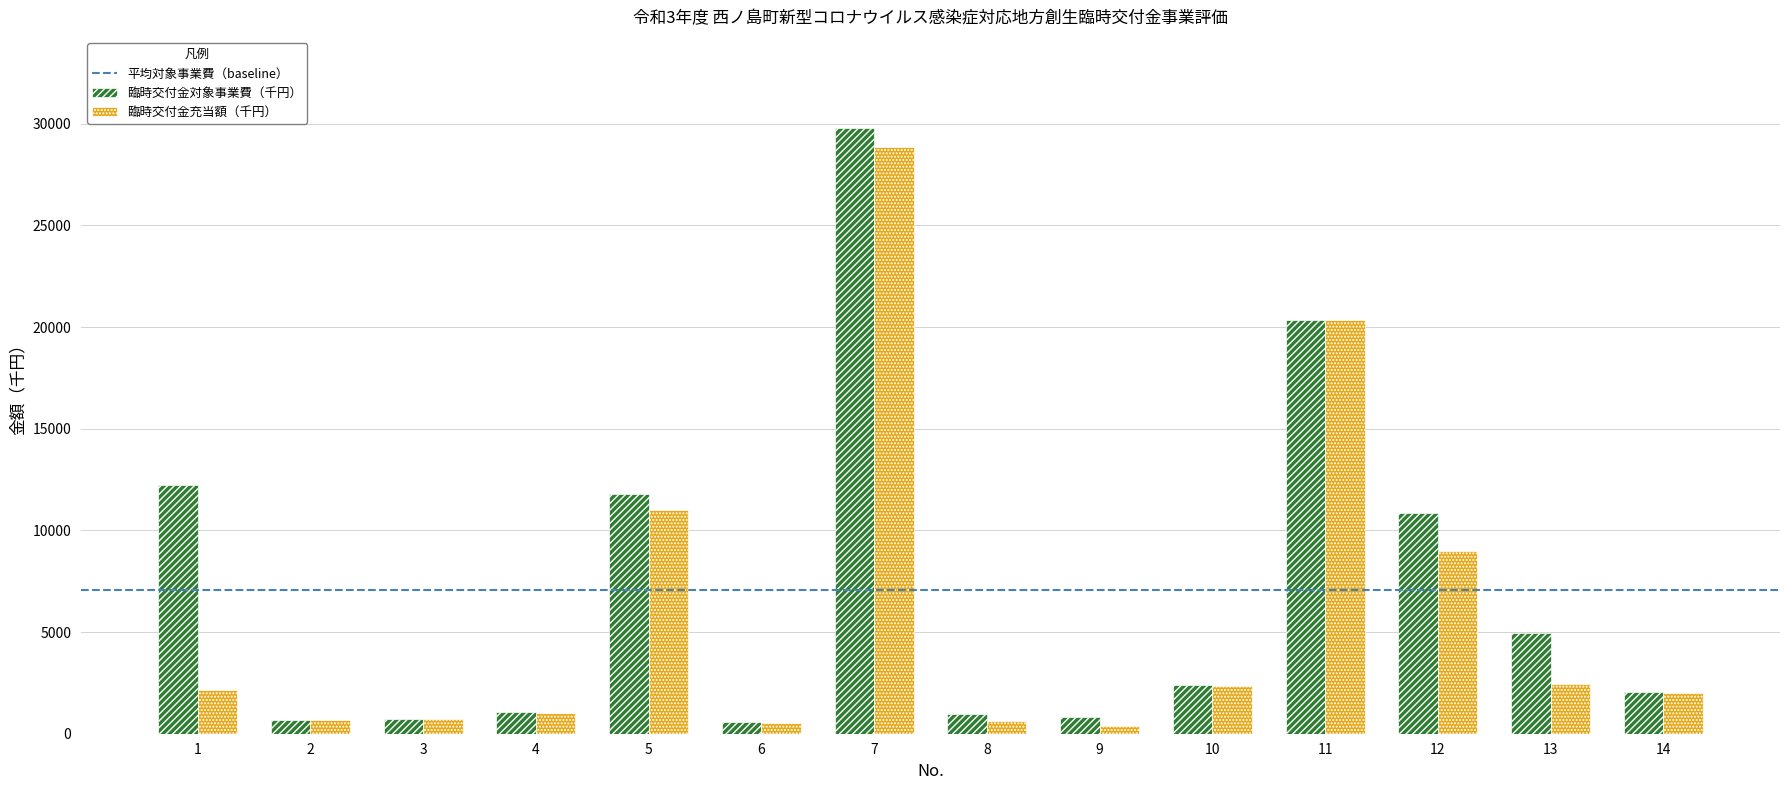

What is the difference between the maximum and minimum values in the 臨時交付金対象事業費（千円） series?

29212